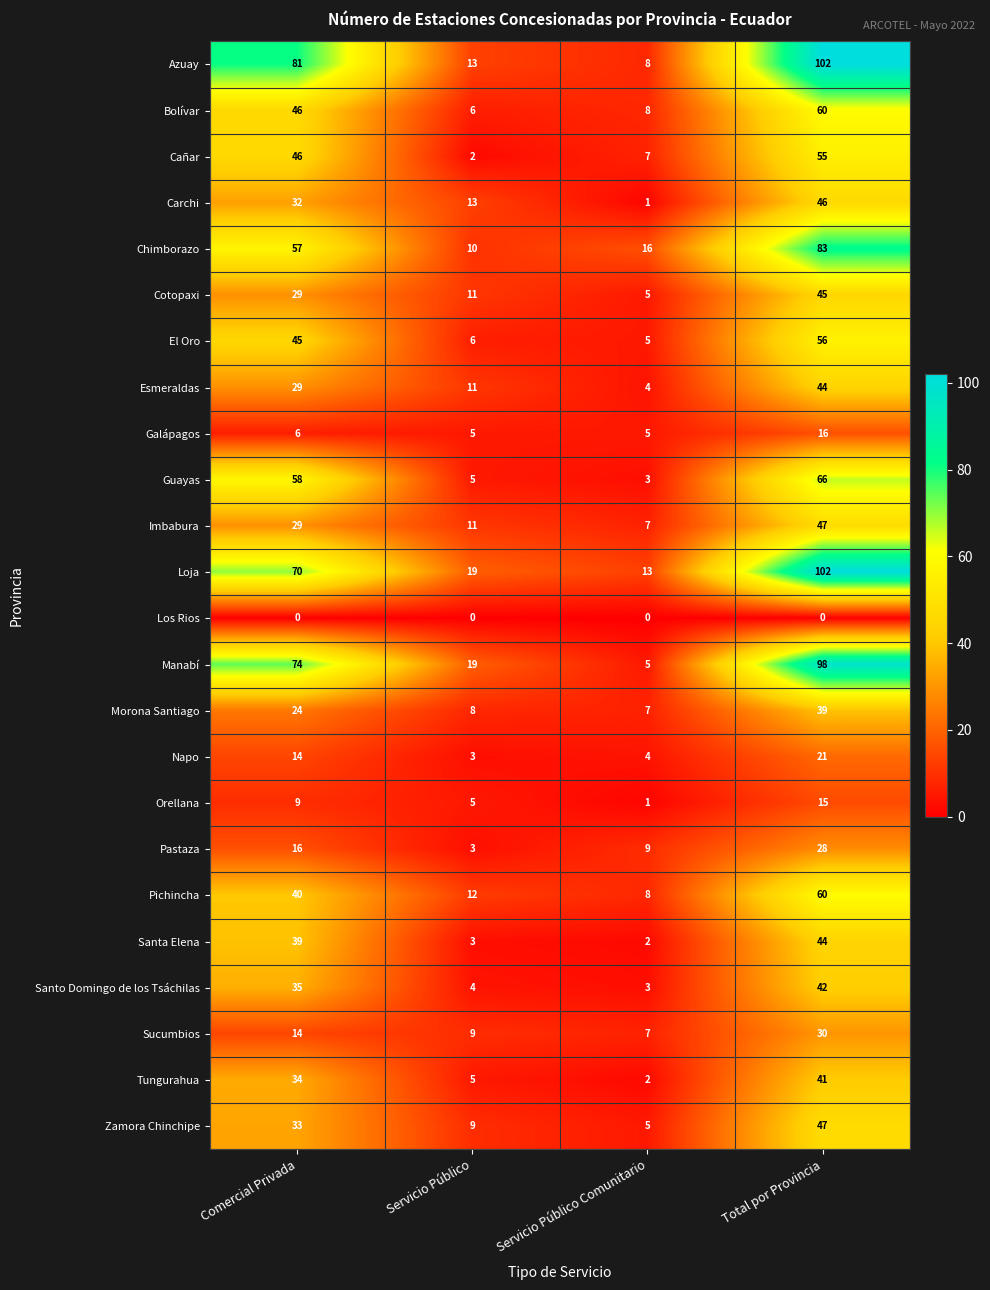

Between Comercial Privada and Servicio Público, which series saw the biggest shift?

Azuay